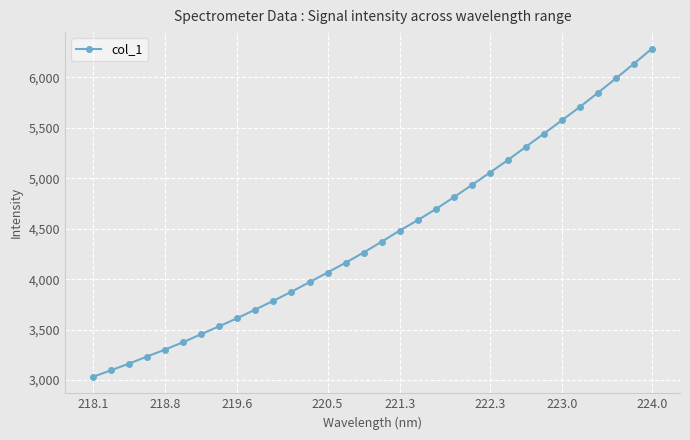

True or false: there are more than 2 points higher than both neighbors.

False